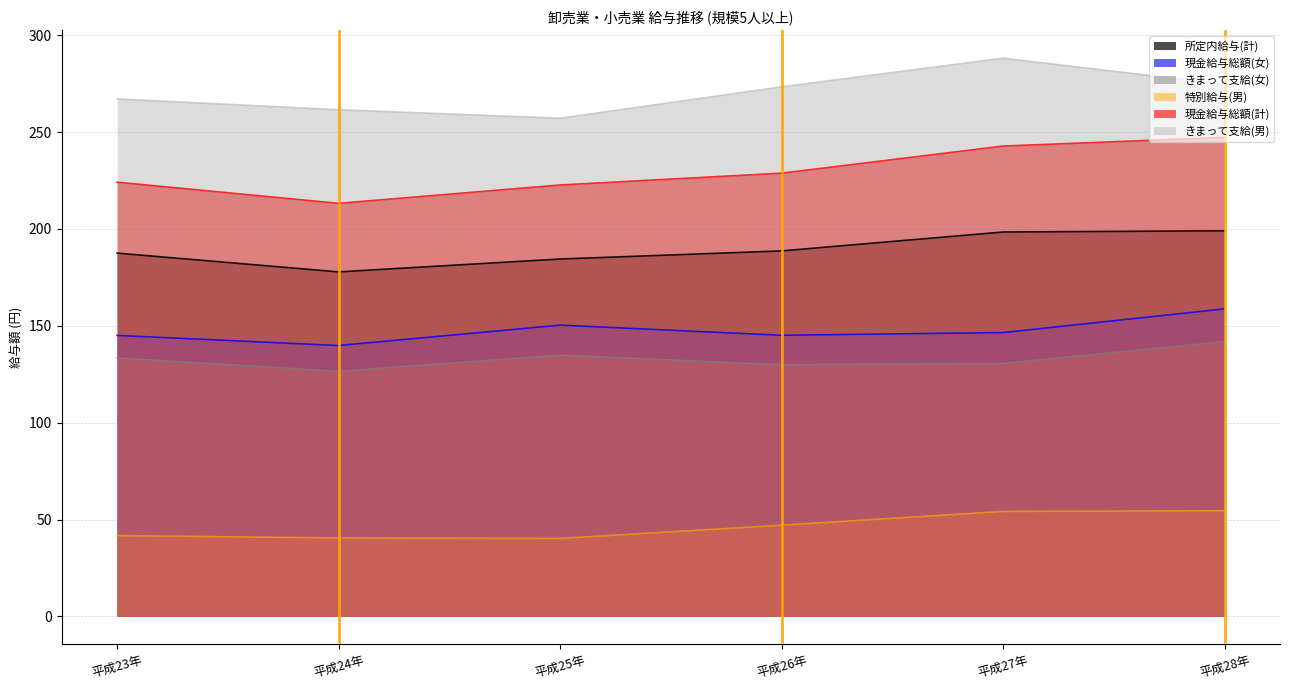

What value does the きまって支給(女) series have at 平成24年?

126.6